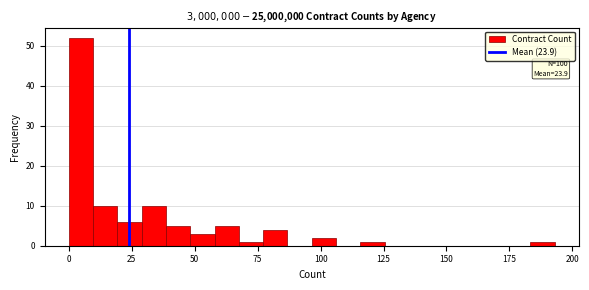

Read against the x-axis, roughly where is the centre of the tallest bar?

5